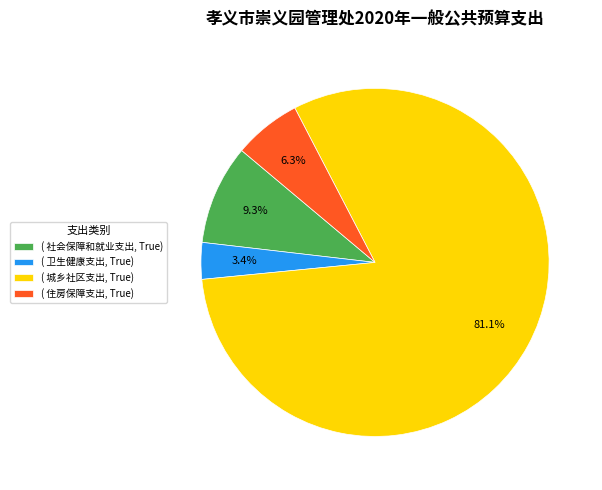

Rank the categories by value from highest to lowest.

( 城乡社区支出, True), ( 社会保障和就业支出, True), ( 住房保障支出, True), ( 卫生健康支出, True)